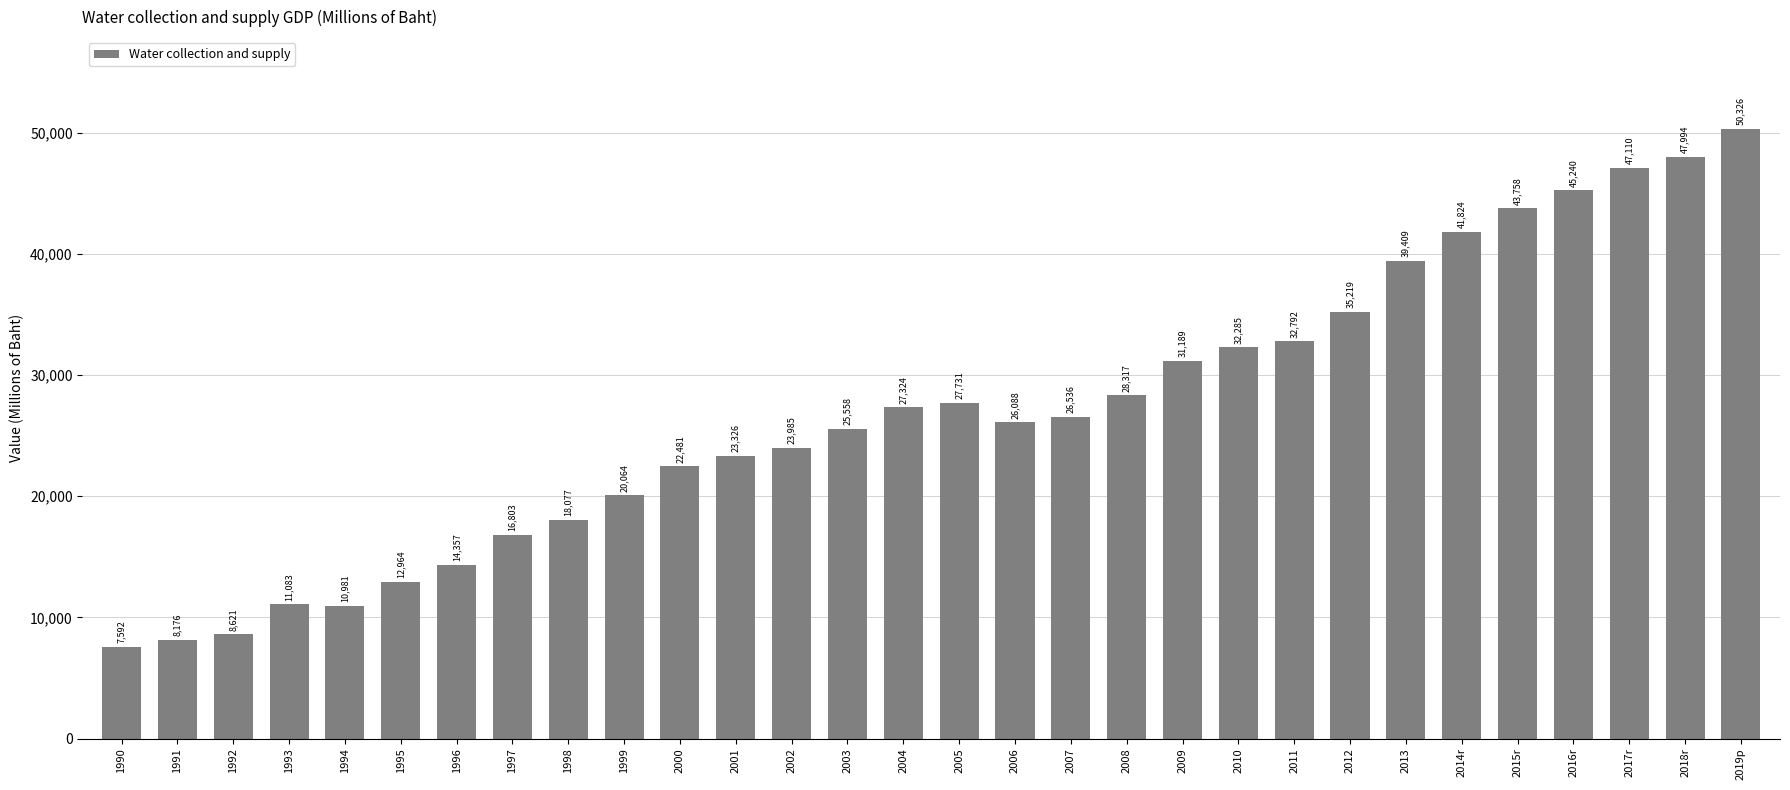

What is the value of the 11th bar from the left?

22481